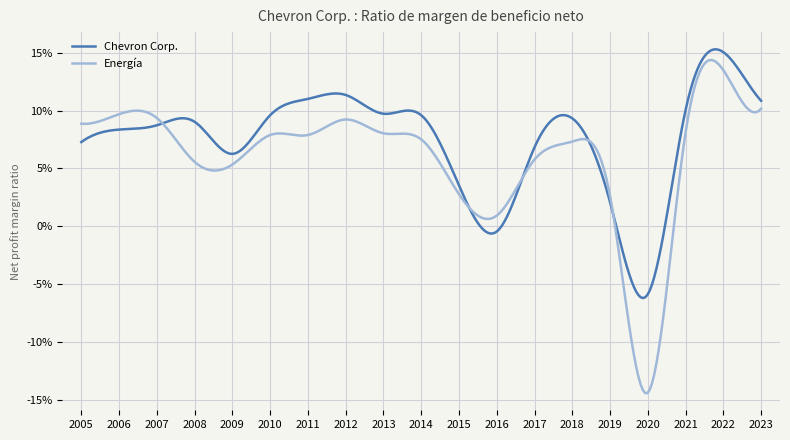

Is this an area chart (filled region under the line)?

No